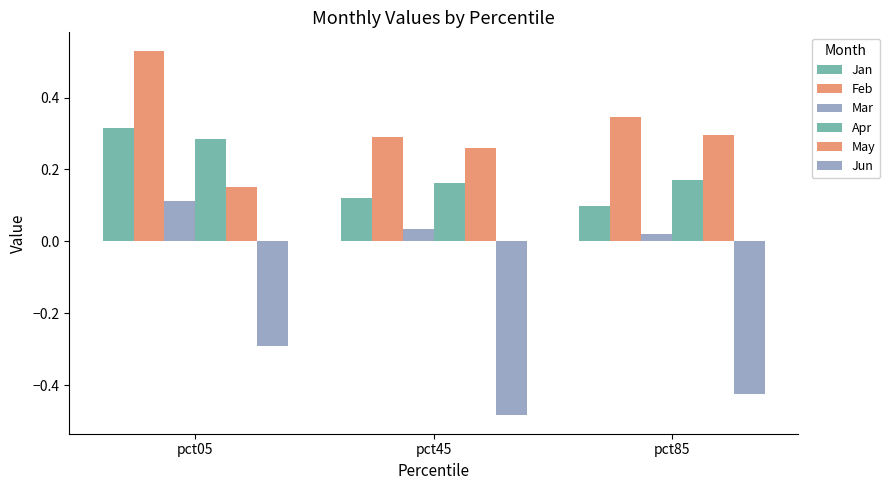

Does the chart contain any negative values?

Yes